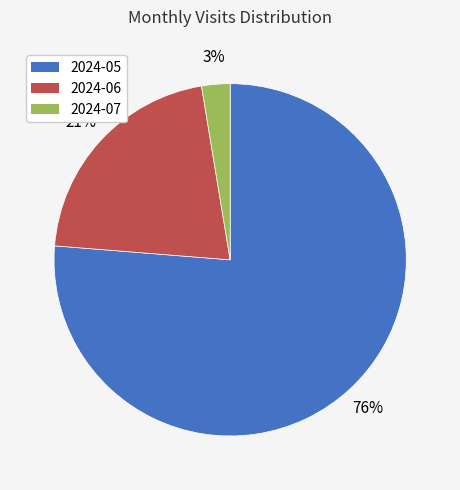

What is the largest slice in the pie chart?

2024-05